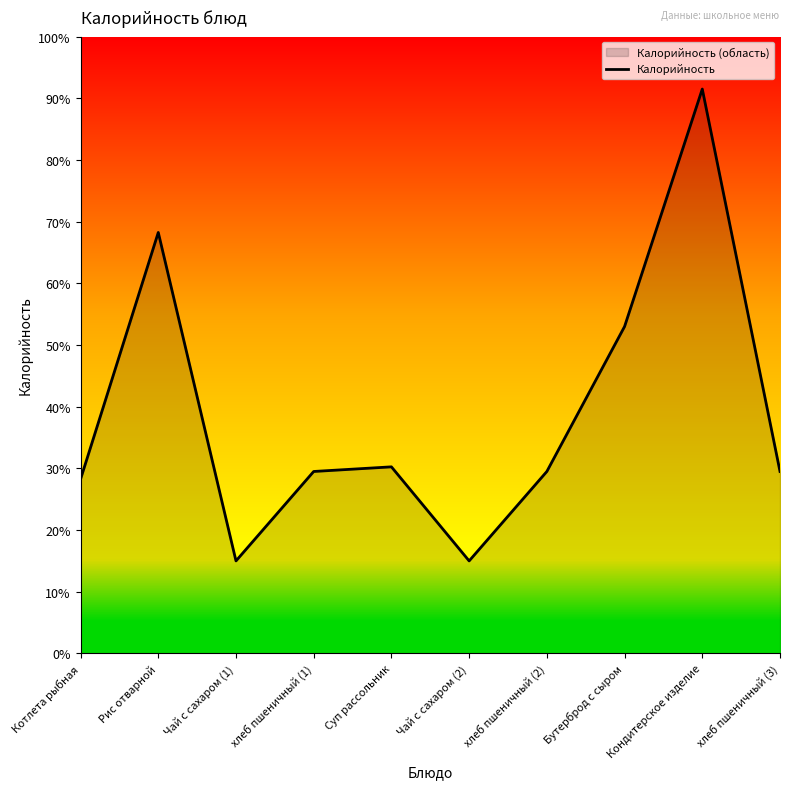

What is the label of the 1st point from the right?

хлеб пшеничный (3)